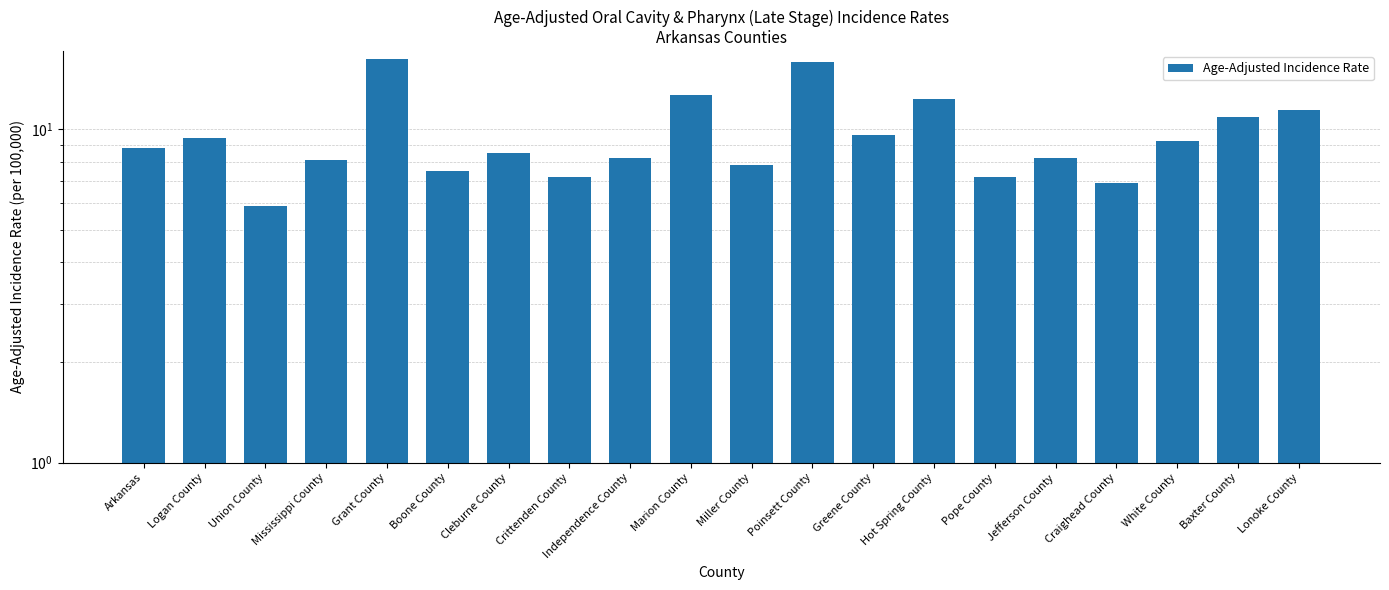

Between Cleburne County and Poinsett County, which is larger?

Poinsett County